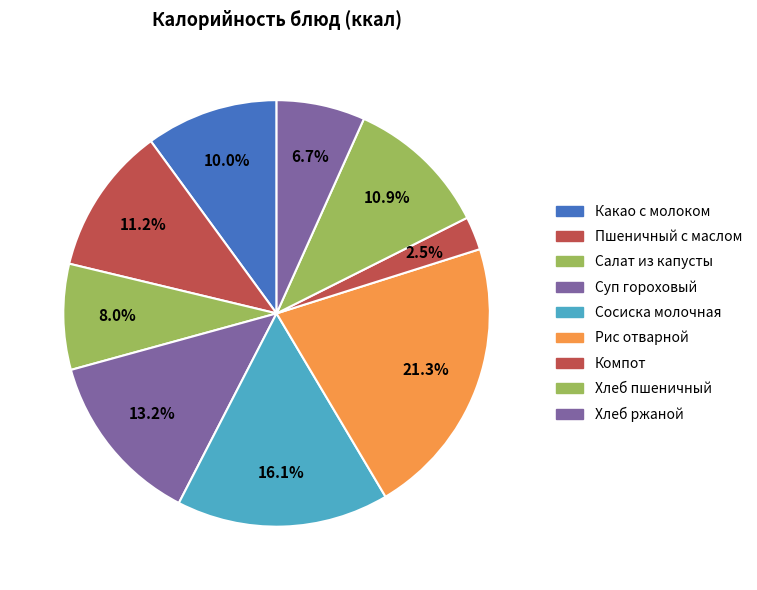

To the nearest percent, what is the difference between the largest and smallest slice percentages?

19%